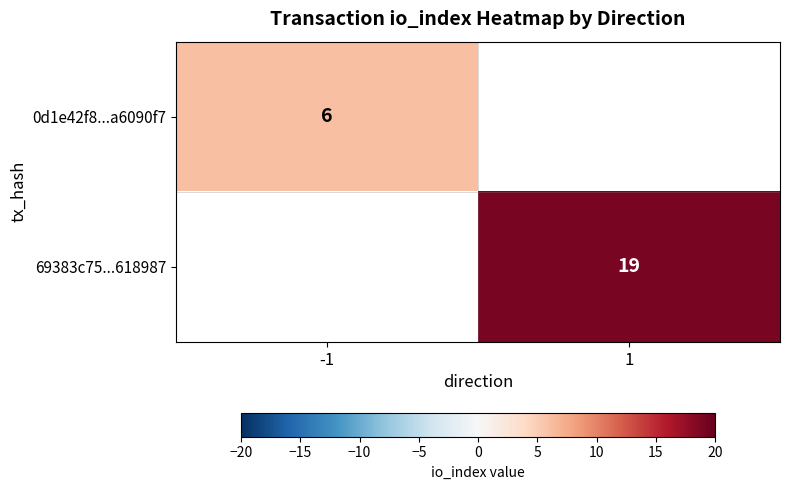

Is it true that 0d1e42f8...a6090f7 equals 3 at -1?

False